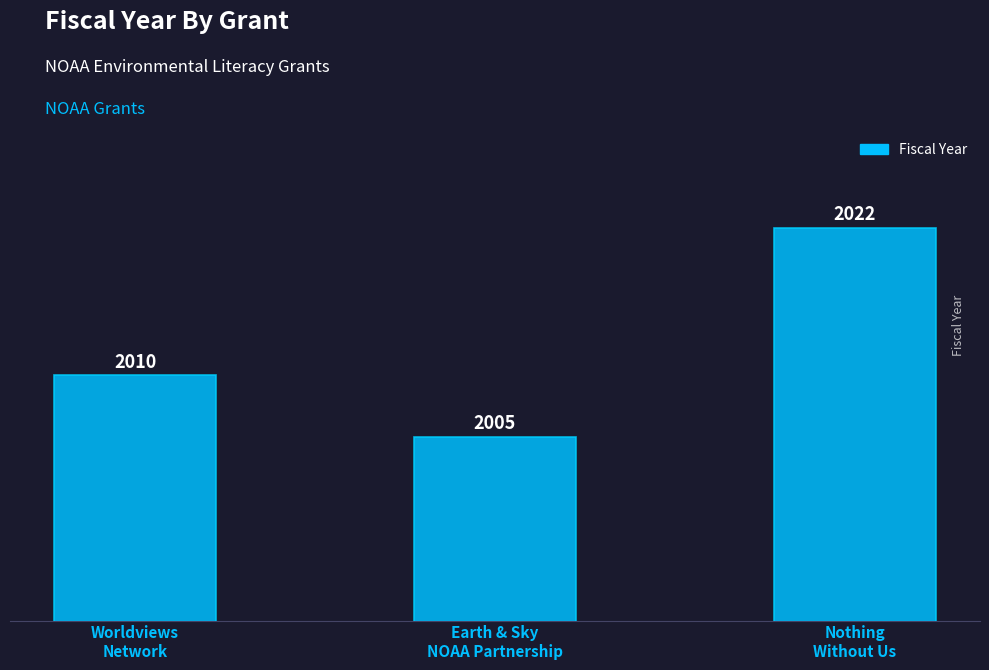

True or false: the data shows 2607 at Earth & Sky
NOAA Partnership.

False